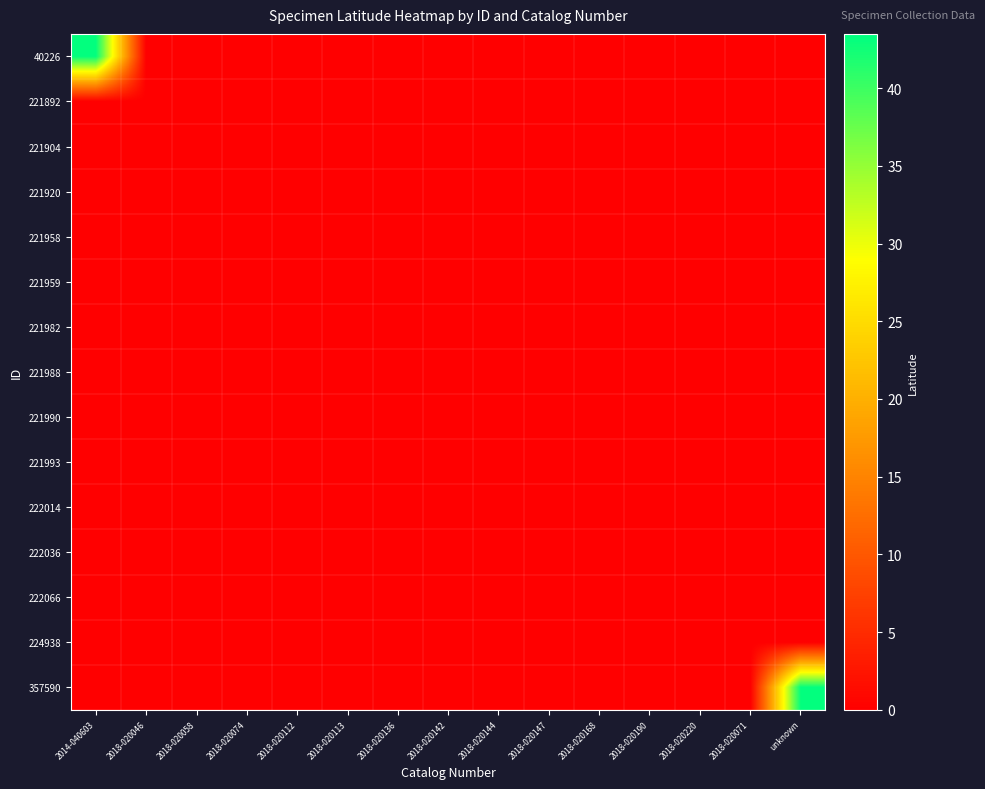

At 2018-020074, list the series in order from smallest to largest.

40226, 221892, 221904, 221920, 221958, 221959, 221982, 221988, 221990, 221993, 222014, 222036, 222066, 224938, 357590